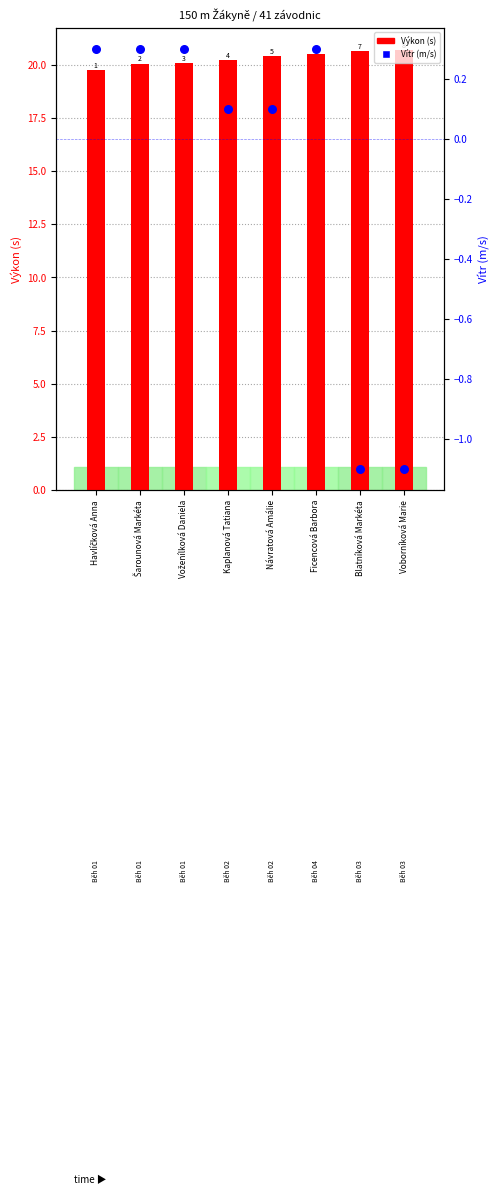

At which category is the sum across all series the highest?

Ficencová Barbora